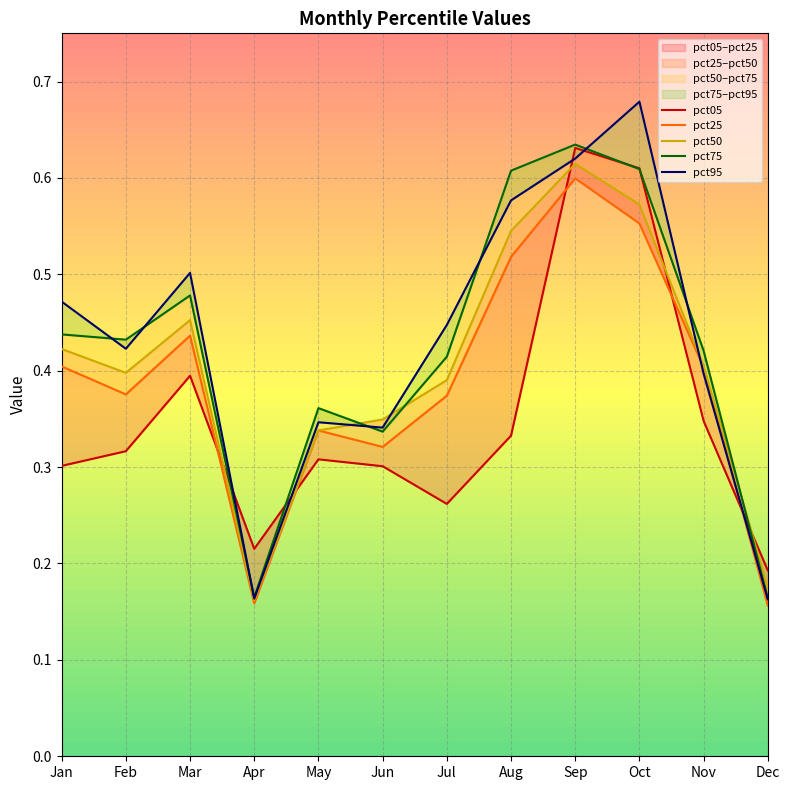

Reading left to right, transcribe all the data shown in this chart.

pct05: 0.3	0.3	0.4	0.2	0.3	0.3	0.3	0.3	0.6	0.6	0.3	0.2
pct25: 0.4	0.4	0.4	0.2	0.3	0.3	0.4	0.5	0.6	0.6	0.4	0.2
pct50: 0.4	0.4	0.5	0.2	0.3	0.3	0.4	0.5	0.6	0.6	0.4	0.2
pct75: 0.4	0.4	0.5	0.2	0.4	0.3	0.4	0.6	0.6	0.6	0.4	0.2
pct95: 0.5	0.4	0.5	0.2	0.3	0.3	0.4	0.6	0.6	0.7	0.4	0.2